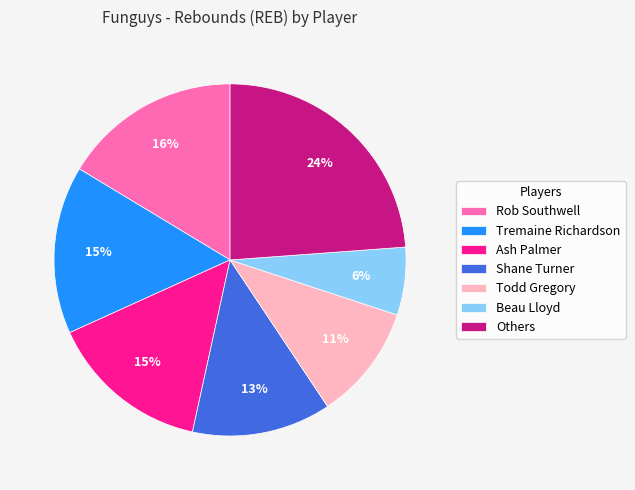

True or false: Todd Gregory accounts for 11% of the total.

True